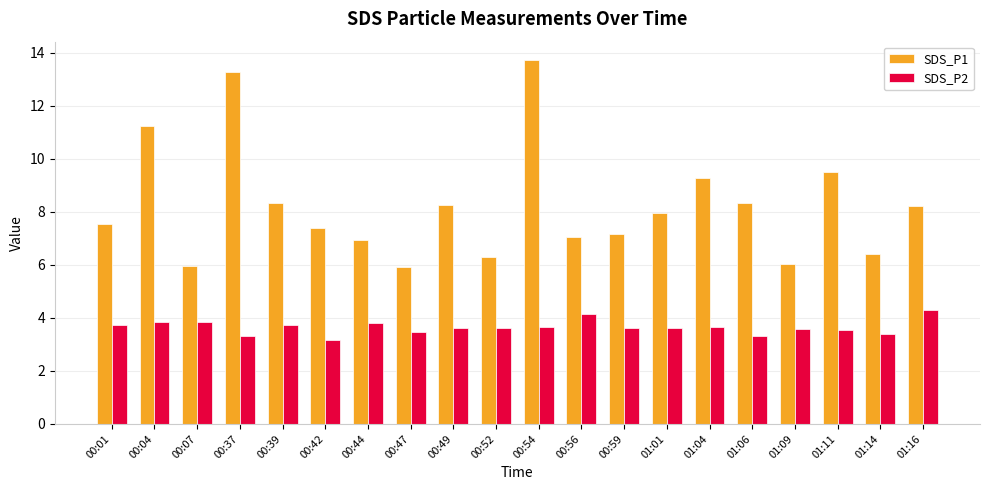

What is the value of the SDS_P1 bar at the 8th from the left?

5.9